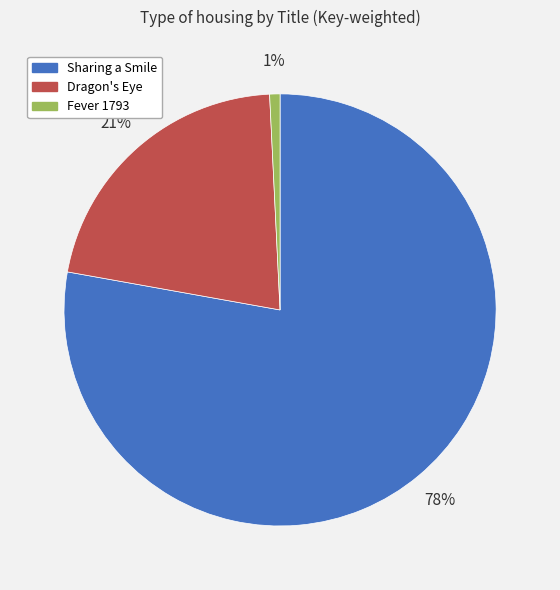

How many segments does this pie chart have?

3